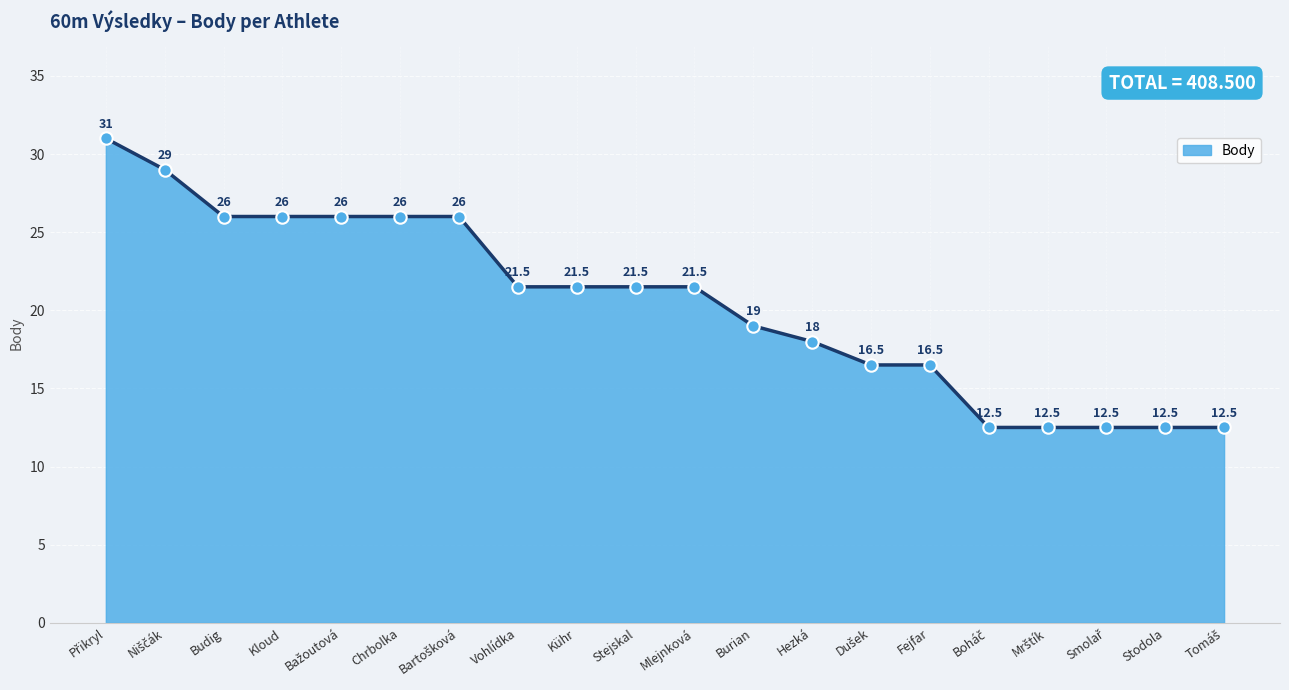

Which has a higher value, Budig or Mlejnková?

Budig